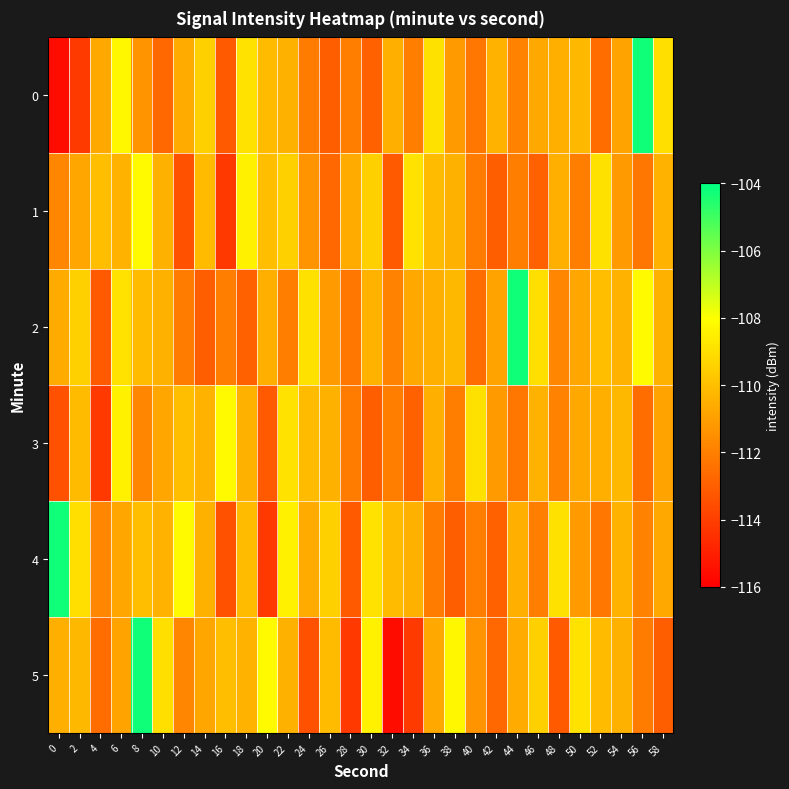

Reading left to right, list all the values displayed in this chart.

0: 0=-115.6	2=-114.2	4=-110.7	6=-108.3	8=-111.4	10=-112.7	12=-110.6	14=-109.5	16=-113.2	18=-108.9	20=-110.1	22=-110.5	24=-112.1	26=-113.0	28=-112.0	30=-112.9	32=-110.5	34=-112.0	36=-108.9	38=-111.2	40=-112.3	42=-110.3	44=-111.9	46=-110.7	48=-110.5	50=-110.2	52=-112.6	54=-110.9	56=-104.3	58=-109.0
1: 0=-111.8	2=-110.8	4=-110.0	6=-110.4	8=-108.2	10=-110.5	12=-113.4	14=-110.1	16=-114.2	18=-108.4	20=-110.0	22=-109.5	24=-111.4	26=-112.7	28=-110.6	30=-109.5	32=-113.2	34=-108.9	36=-110.1	38=-110.5	40=-112.1	42=-113.0	44=-112.0	46=-112.9	48=-110.5	50=-112.0	52=-108.9	54=-111.2	56=-112.3	58=-110.3
2: 0=-110.6	2=-109.5	4=-113.2	6=-108.9	8=-110.1	10=-110.5	12=-112.1	14=-113.0	16=-112.0	18=-112.9	20=-110.5	22=-112.0	24=-108.9	26=-111.2	28=-112.3	30=-110.3	32=-111.9	34=-110.7	36=-110.5	38=-110.2	40=-112.6	42=-110.9	44=-104.3	46=-109.0	48=-111.8	50=-110.8	52=-110.0	54=-110.4	56=-108.2	58=-110.5
3: 0=-113.4	2=-110.1	4=-114.2	6=-108.4	8=-111.8	10=-110.8	12=-110.0	14=-110.4	16=-108.2	18=-110.5	20=-113.2	22=-108.9	24=-110.1	26=-110.5	28=-112.1	30=-113.0	32=-112.0	34=-112.9	36=-110.5	38=-112.0	40=-108.9	42=-111.2	44=-112.3	46=-110.3	48=-111.9	50=-110.7	52=-110.5	54=-110.2	56=-112.6	58=-110.9
4: 0=-104.3	2=-109.0	4=-111.8	6=-110.8	8=-110.0	10=-110.4	12=-108.2	14=-110.5	16=-113.4	18=-110.1	20=-114.2	22=-108.4	24=-110.6	26=-109.5	28=-113.2	30=-108.9	32=-110.1	34=-110.5	36=-112.1	38=-113.0	40=-112.0	42=-112.9	44=-110.5	46=-112.0	48=-108.9	50=-111.2	52=-112.3	54=-110.3	56=-111.9	58=-110.7
5: 0=-110.5	2=-110.2	4=-112.6	6=-110.9	8=-104.3	10=-109.0	12=-111.8	14=-110.8	16=-110.0	18=-110.4	20=-108.2	22=-110.5	24=-113.4	26=-110.1	28=-114.2	30=-108.4	32=-115.6	34=-114.2	36=-110.7	38=-108.3	40=-111.4	42=-112.7	44=-110.6	46=-109.5	48=-113.2	50=-108.9	52=-110.1	54=-110.5	56=-112.1	58=-113.0